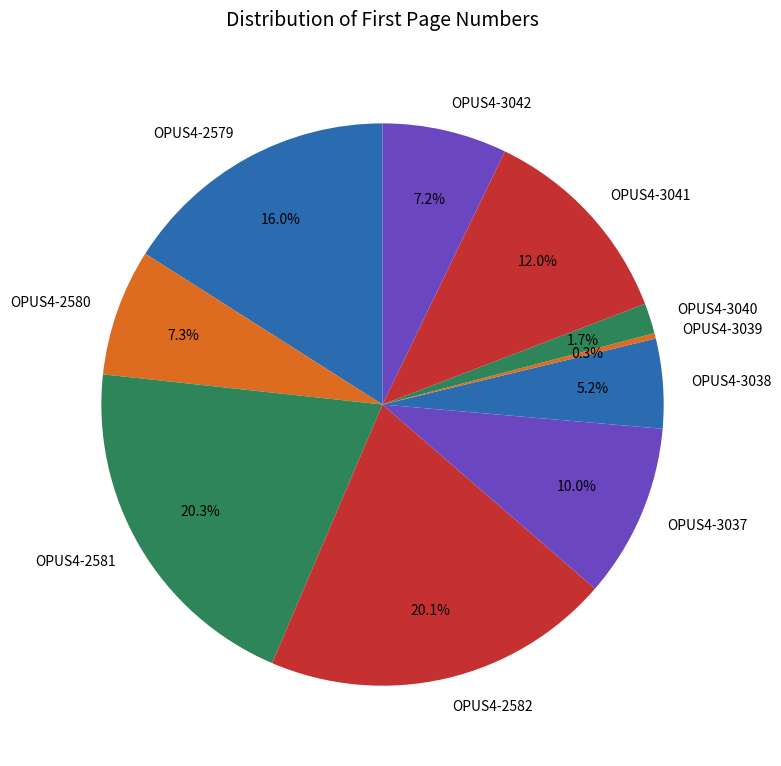

To the nearest percent, what is the difference between the largest and smallest slice percentages?

20%